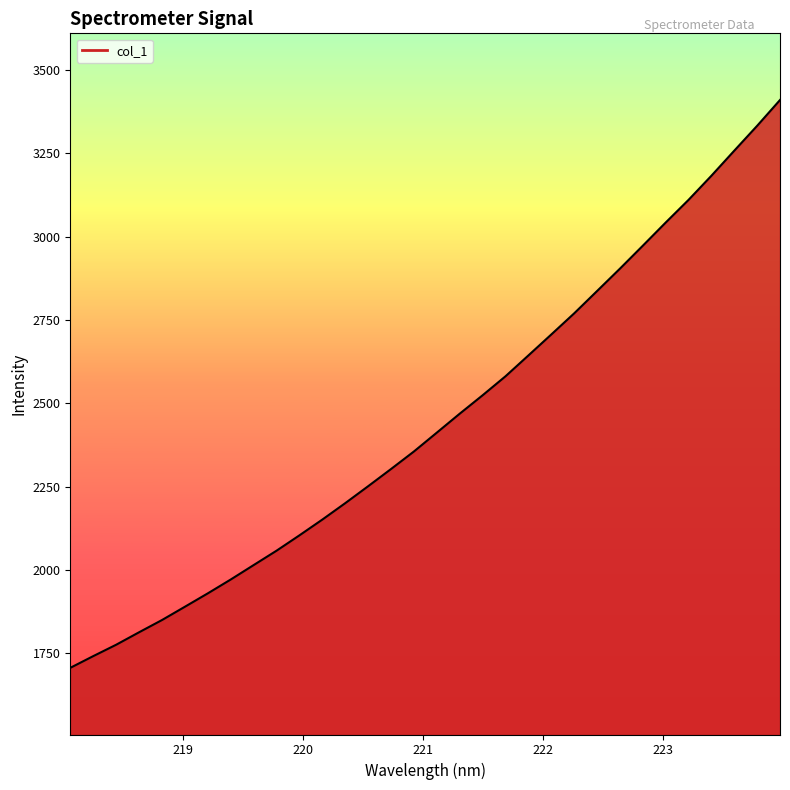

What is the difference between the maximum and minimum values?

1703.7